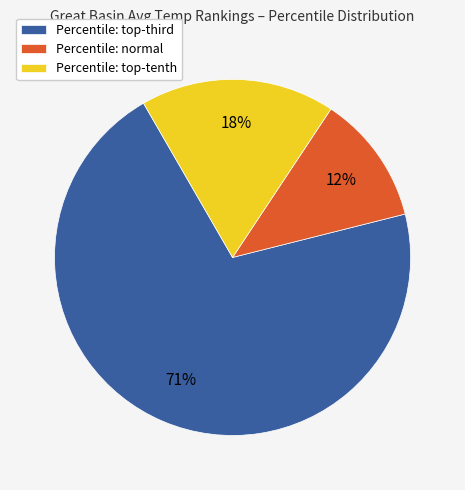

How many slices are in this pie chart?

3